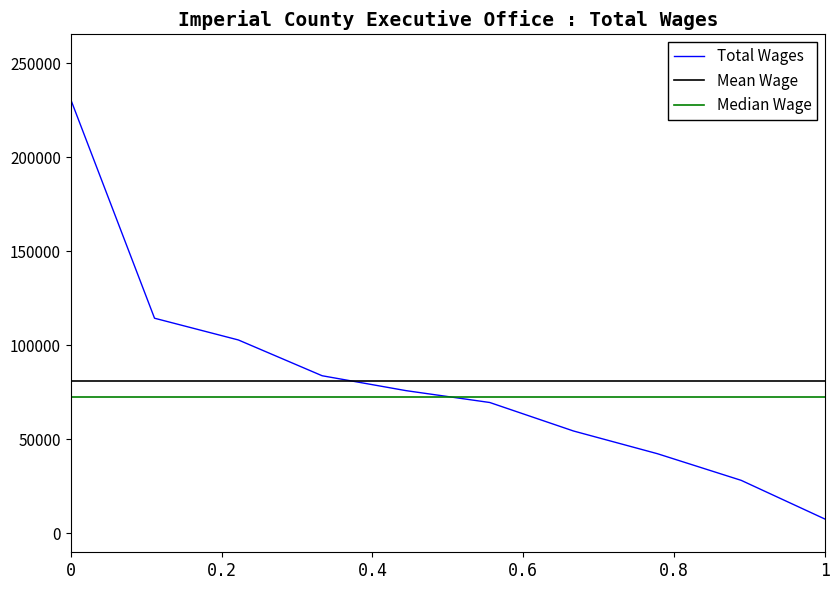

What is the difference between the maximum and second lowest values?

202490